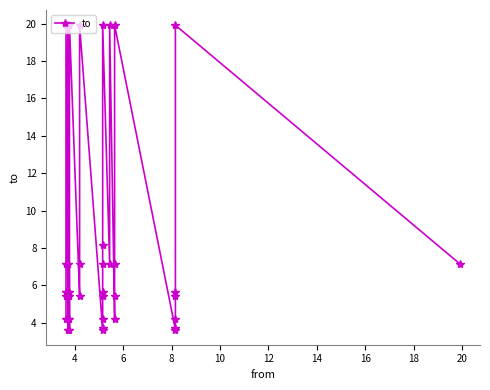

How many data points are less than 5?

12